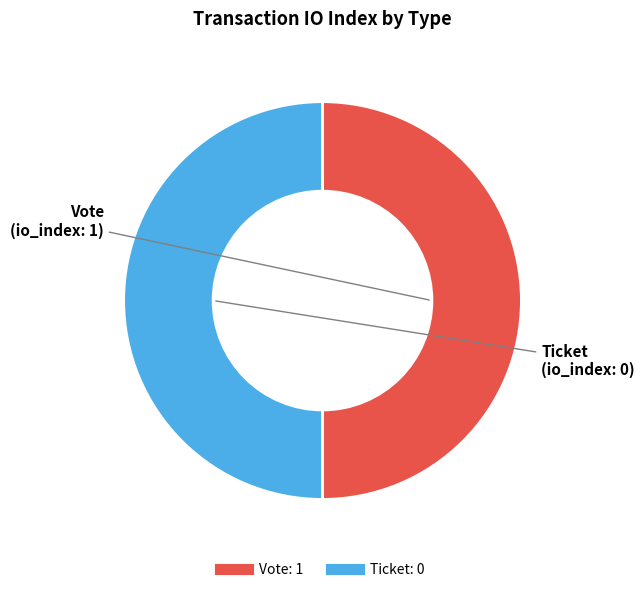

Is the sum of Vote and Ticket greater than half?

Yes